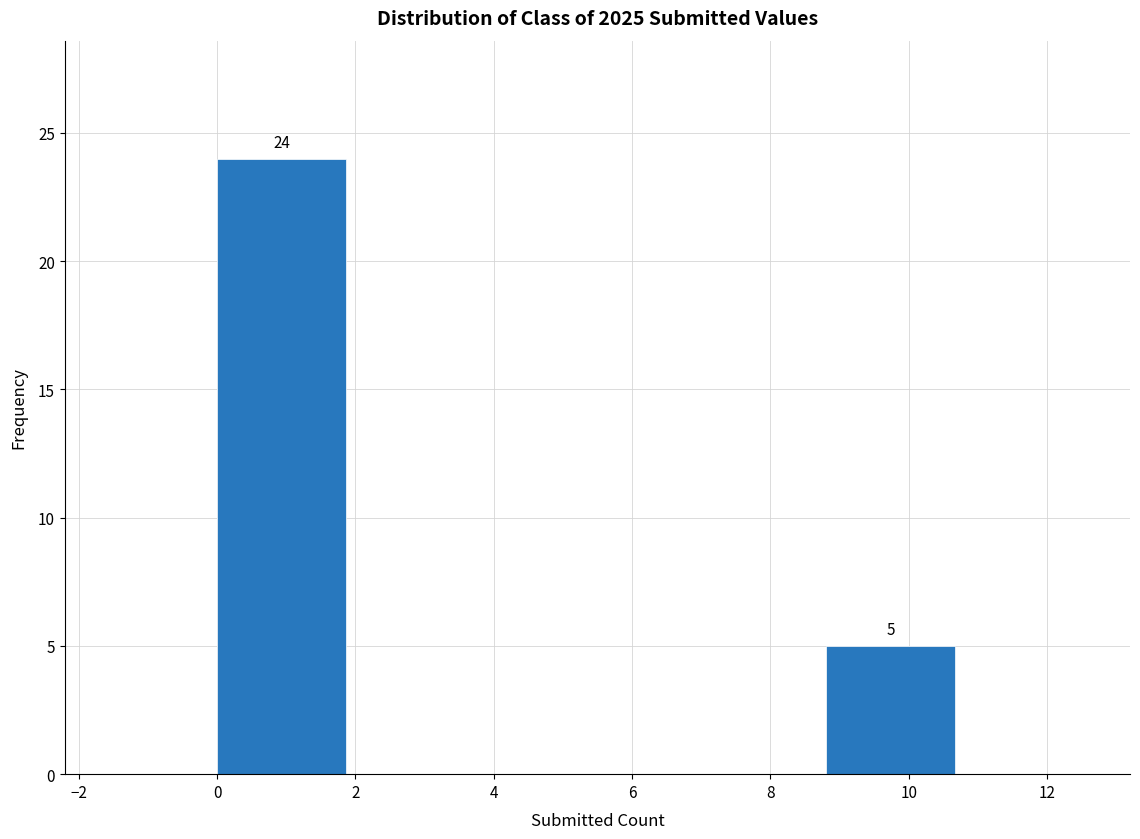

Which range on the x-axis has the tallest bar?

0.0 to 2.2